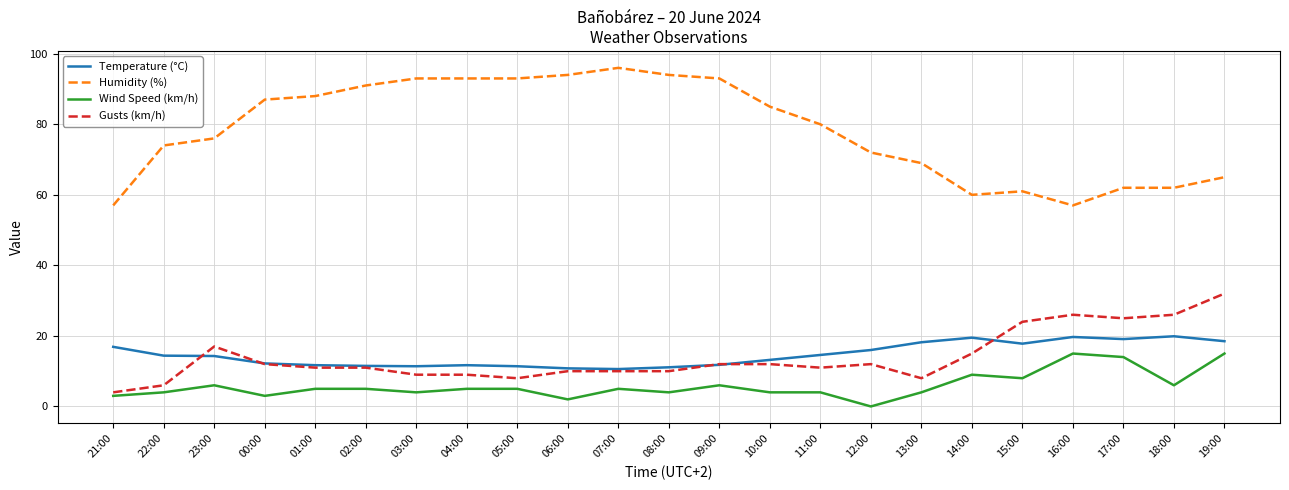

Does the chart display data point markers on the line(s)?

No